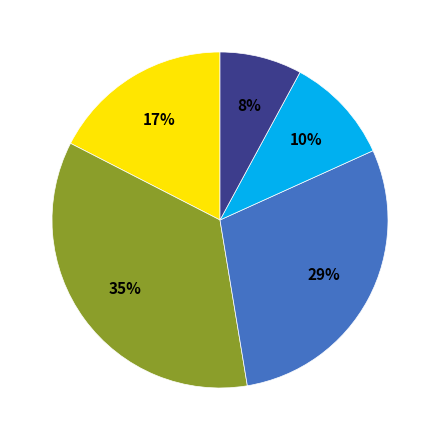

Does any single category account for the majority?

No